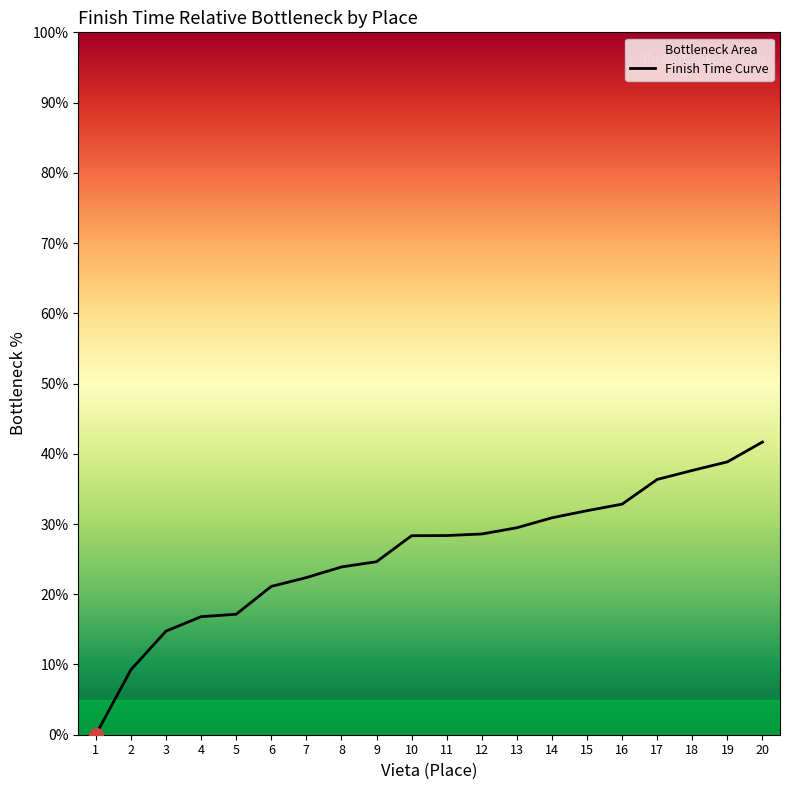

What is the average value?

25.7